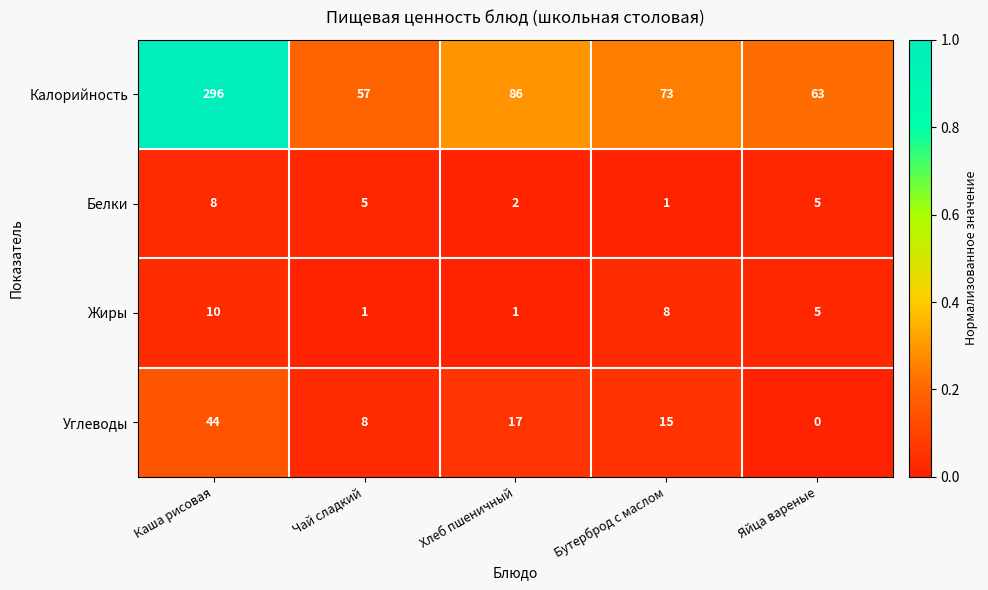

How many series are shown in this chart?

4